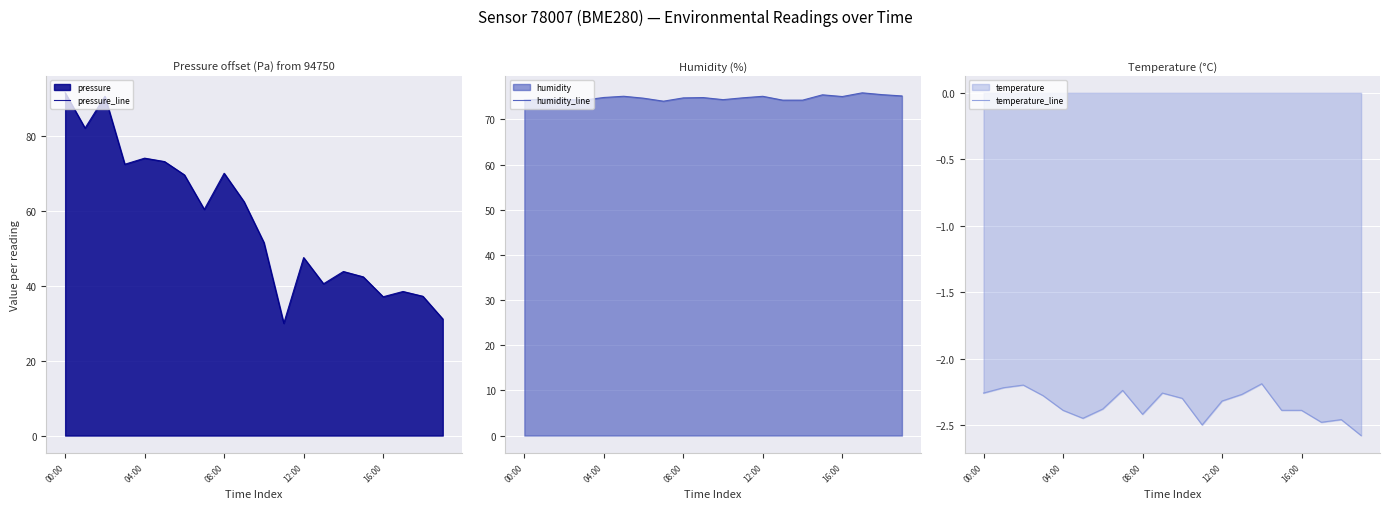

Reading left to right, list all the values displayed in this chart.

pressure_line: 91.6	82.2	90.7	72.5	74.1	73.2	69.7	60.4	70.1	62.5	51.6	30.0	47.6	40.6	43.8	42.4	37.1	38.5	37.2	31.2
humidity_line: 74.3	74.5	74.5	74.3	74.9	75.1	74.7	74.0	74.8	74.8	74.4	74.8	75.1	74.3	74.3	75.5	75.1	75.9	75.5	75.2
temperature_line: -2.3	-2.2	-2.2	-2.3	-2.4	-2.5	-2.4	-2.2	-2.4	-2.3	-2.3	-2.5	-2.3	-2.3	-2.2	-2.4	-2.4	-2.5	-2.5	-2.6